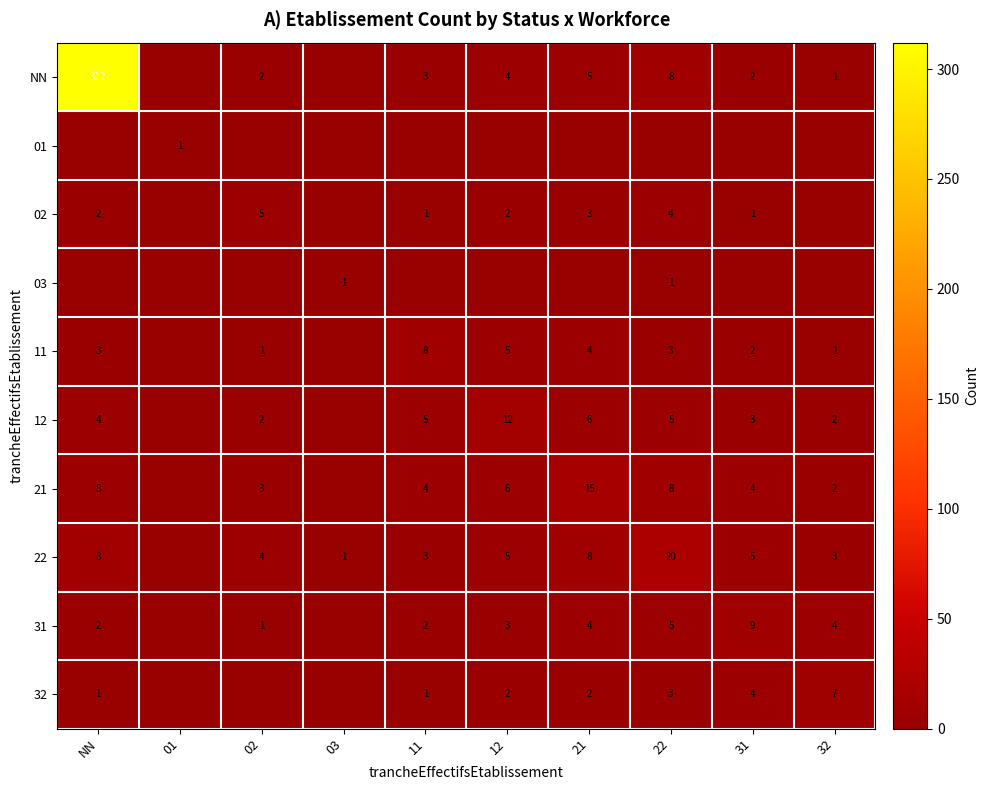

How many data points does each series have?

10